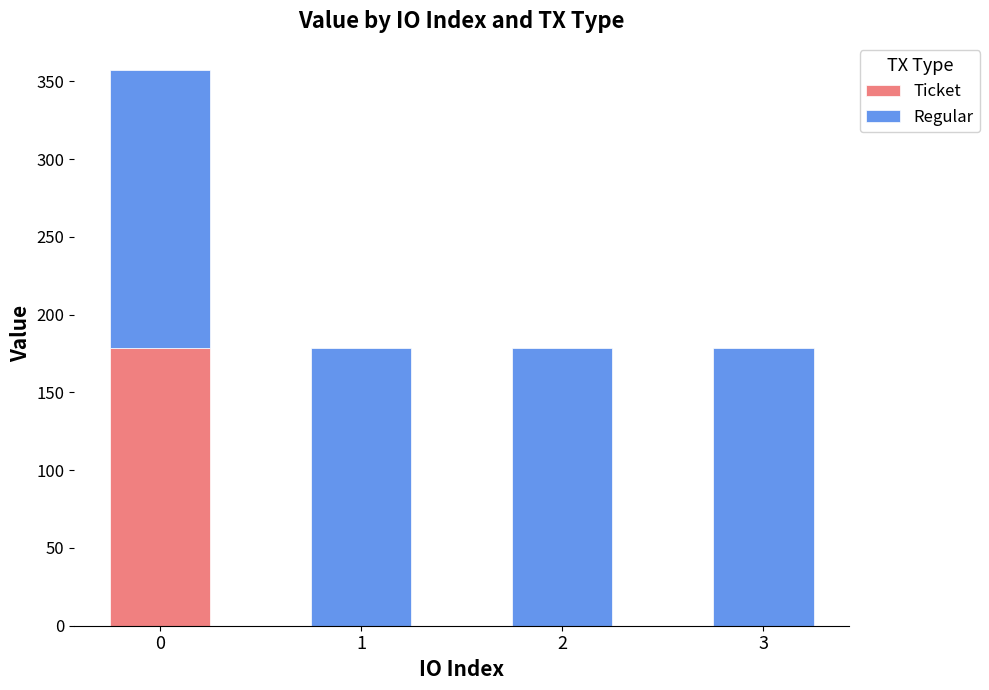

What is the total value across all series at 0?

357.6